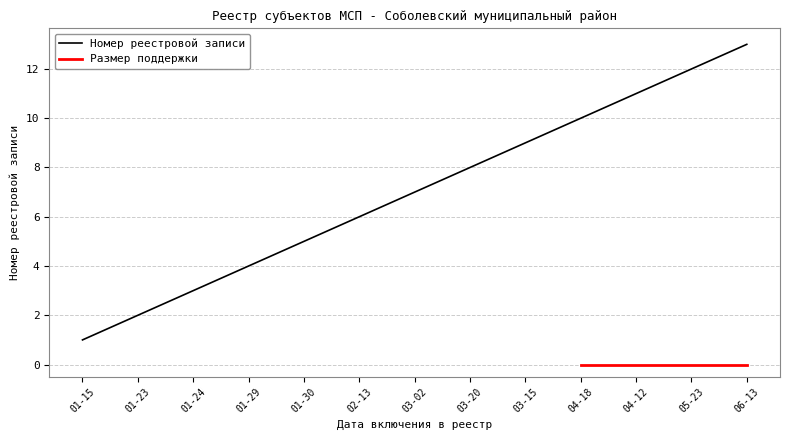

True or false: Номер реестровой записи has a value of 4 at 03-20.

False